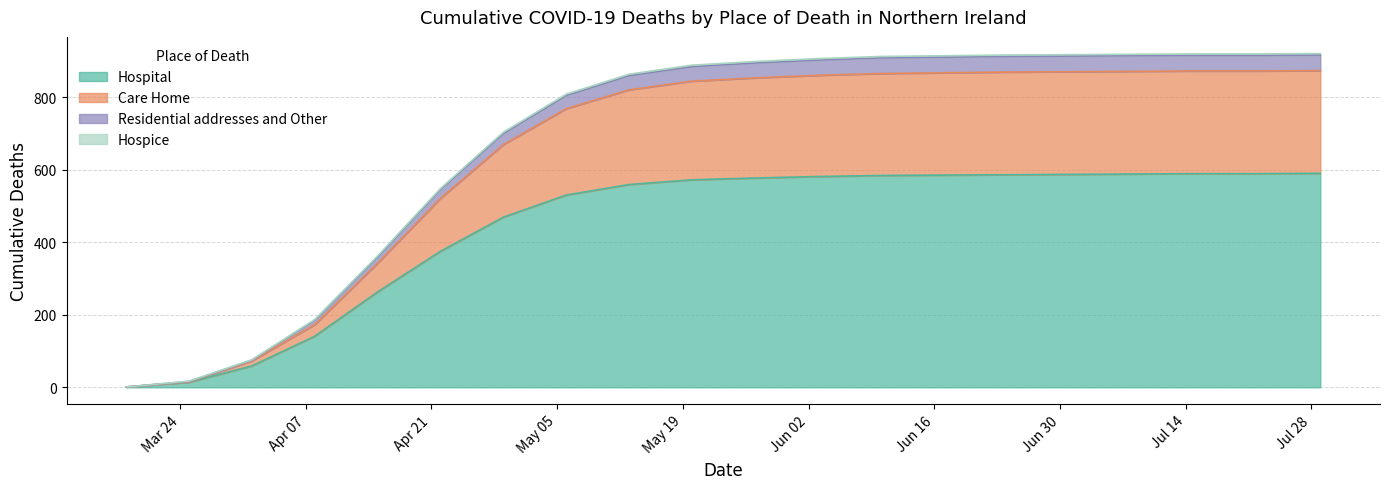

Which category has the lowest value in the Residential addresses and Other series?

2020-03-18